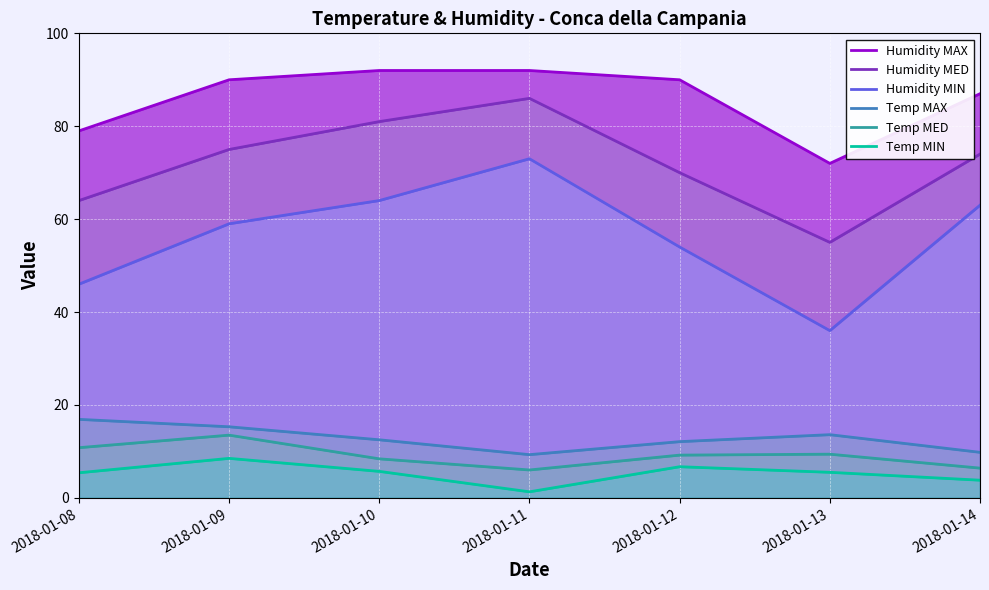

Where is Temp MIN nearest to the value 4?

2018-01-14